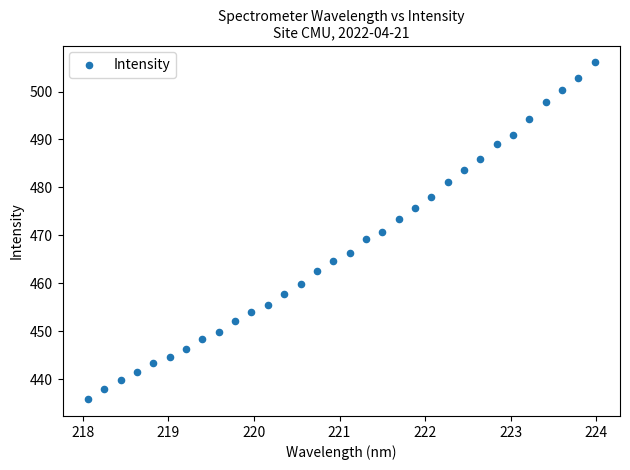

What is the range of Y values (max minus min)?

70.2